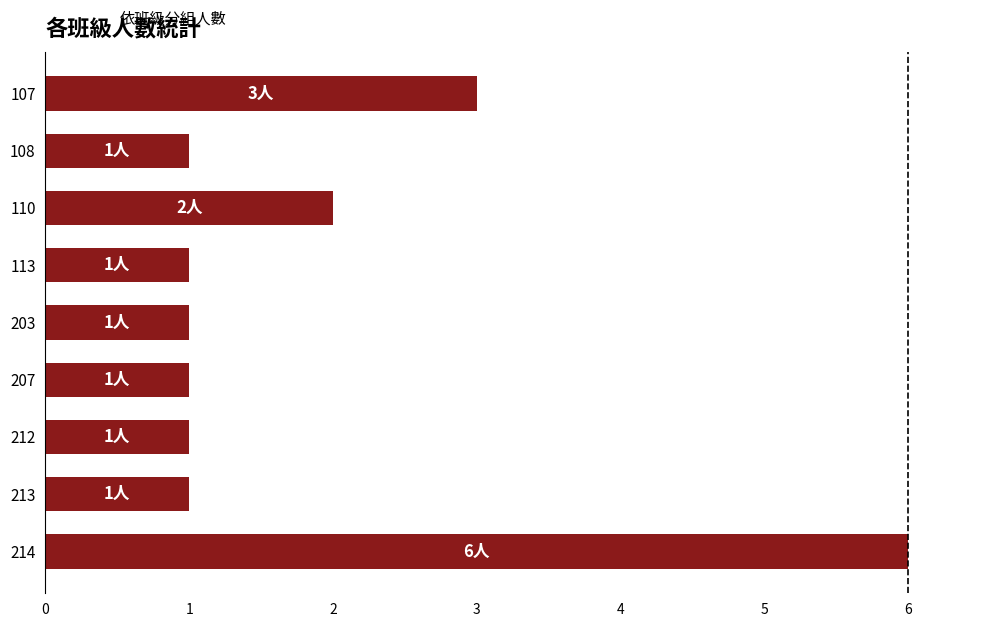

Between 110 and 113, which is larger?

110